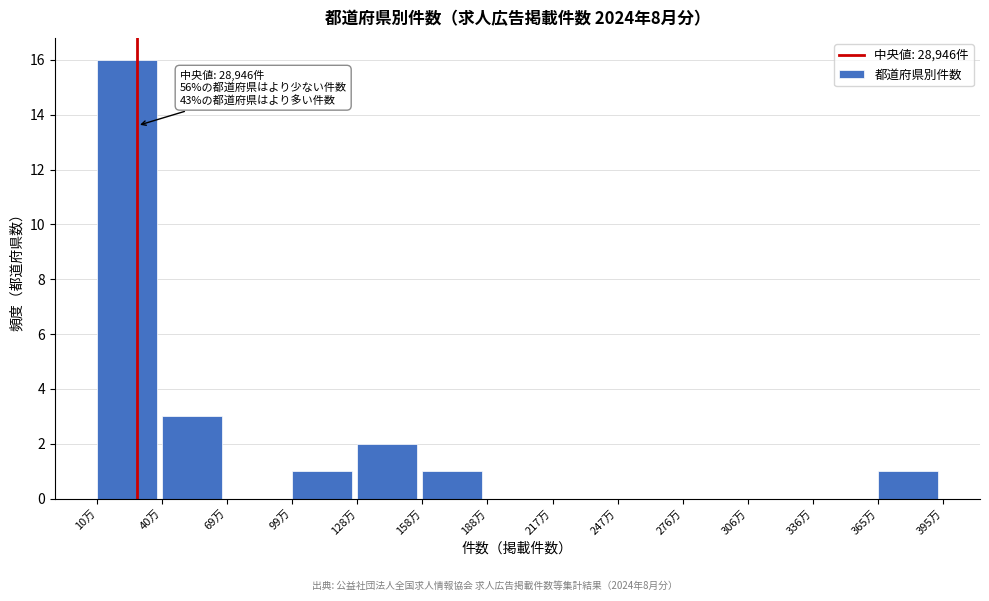

Reading right to left, extract all data points from this chart.

365万=1	336万=0	306万=0	276万=0	247万=0	217万=0	188万=0	158万=1	128万=2	99万=1	69万=0	40万=3	10万=16